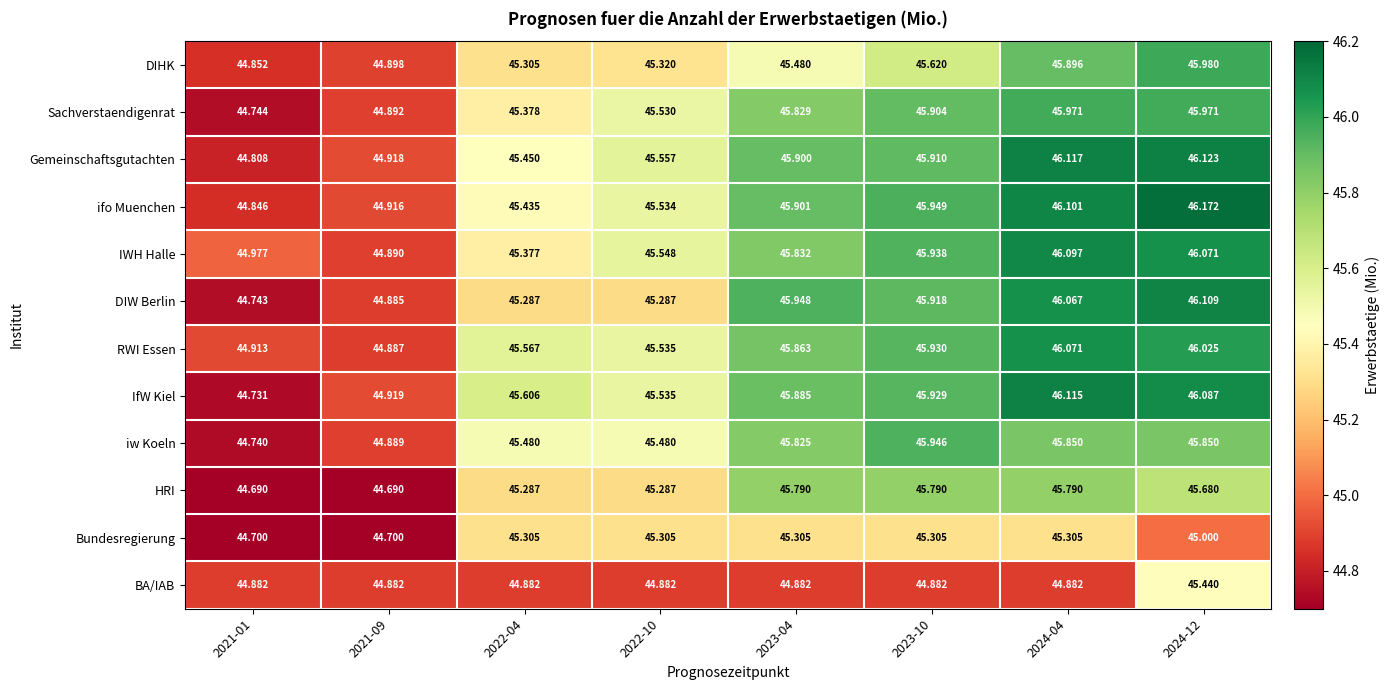

Which series has the widest spread of values?

IfW Kiel